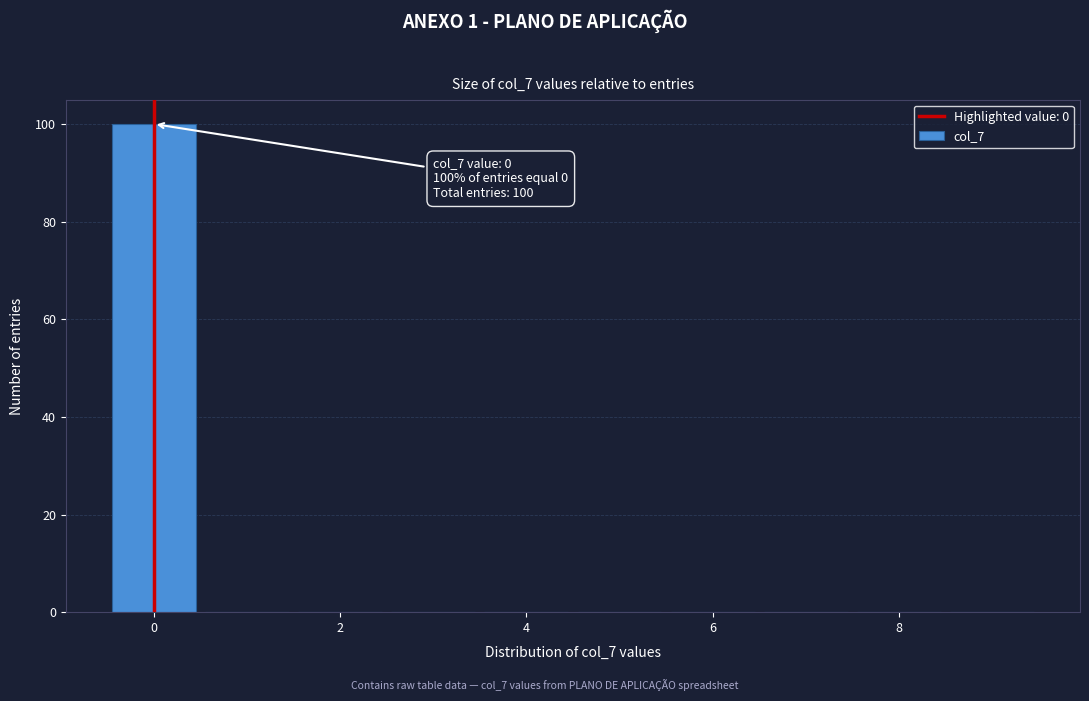

Over which range of the x-axis is the bar tallest?

-0.5 to 0.5